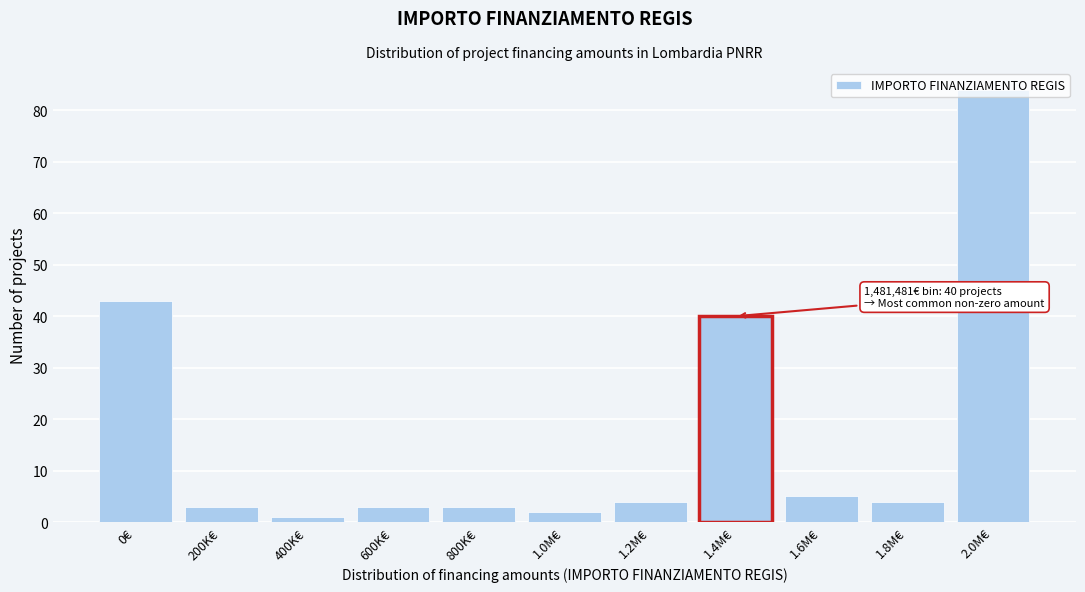

Is it true that the value at 800K€ is 3?

True